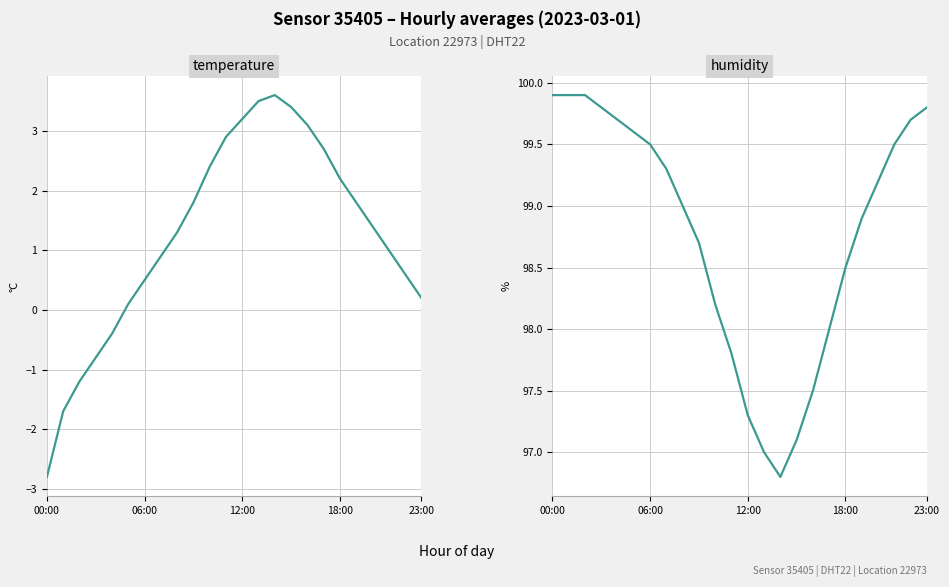

At which label does humidity reach its peak?

00:00